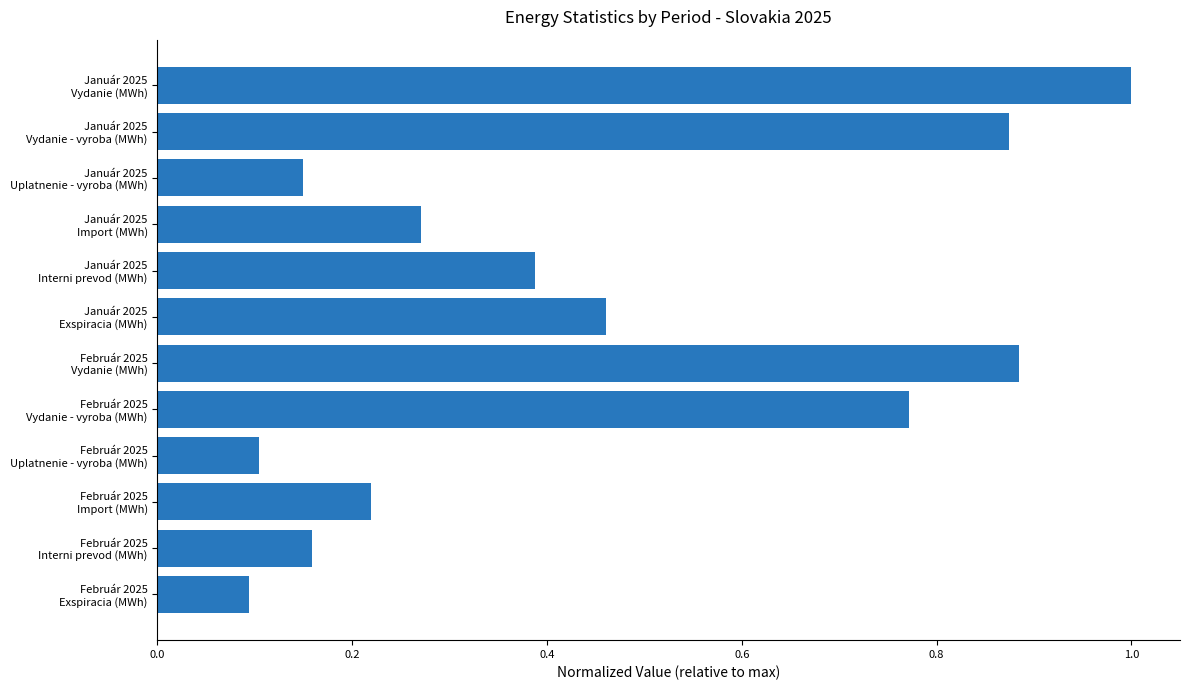

What is the greatest value displayed?

1.0